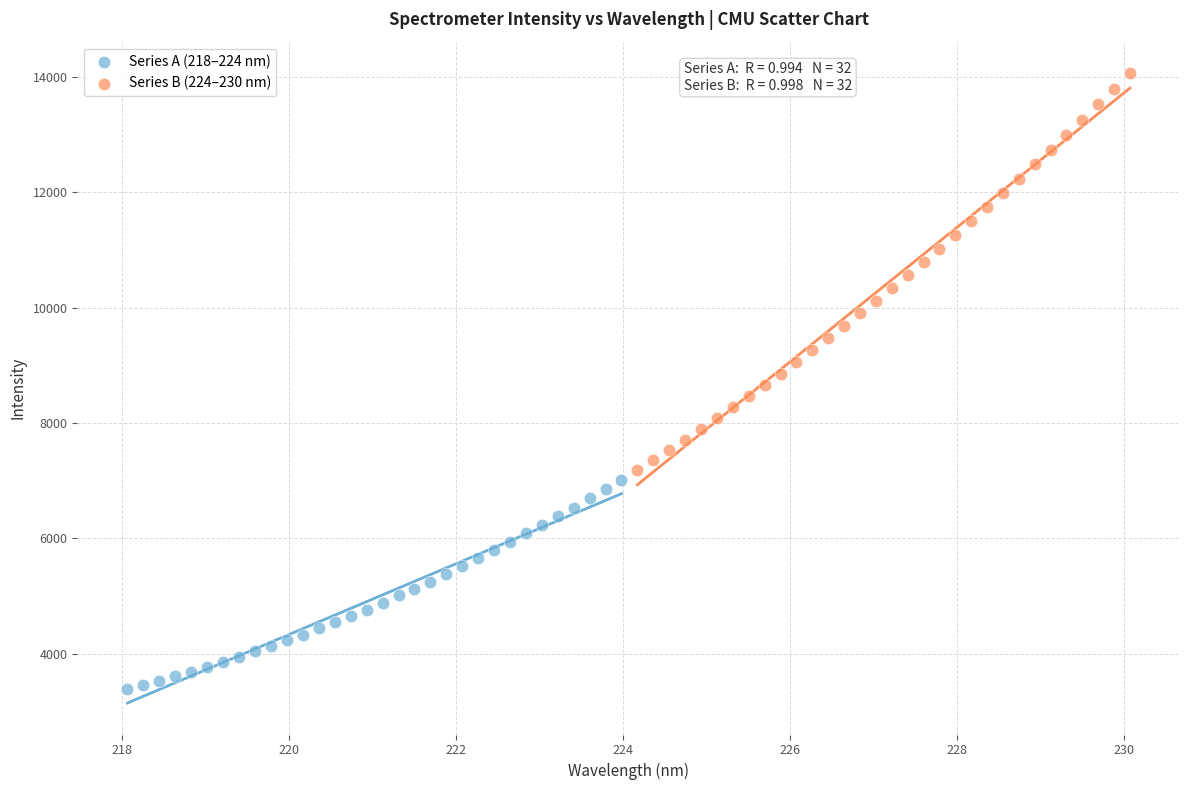

Which series contains the lowest Y value?

Series A (218–224 nm)